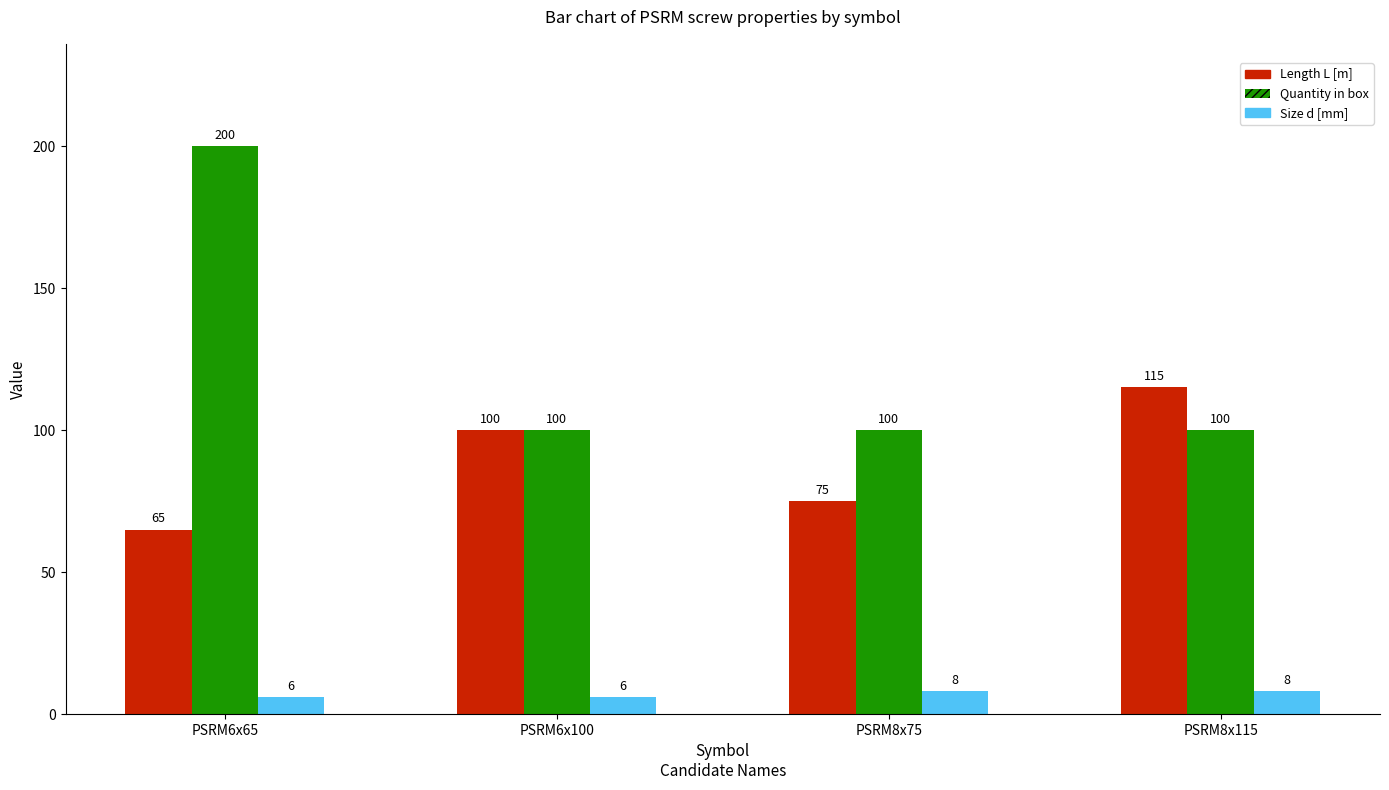

What is the total value across all series at PSRM6x100?

206